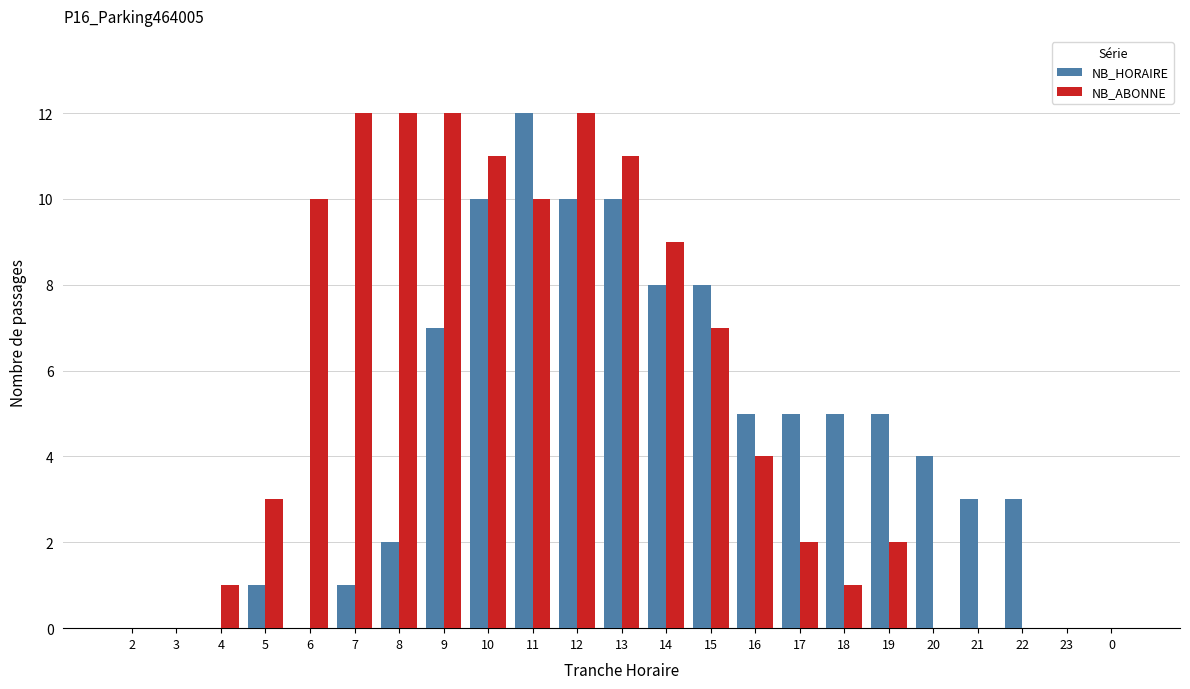

Where is NB_ABONNE nearest to the value 6?

15